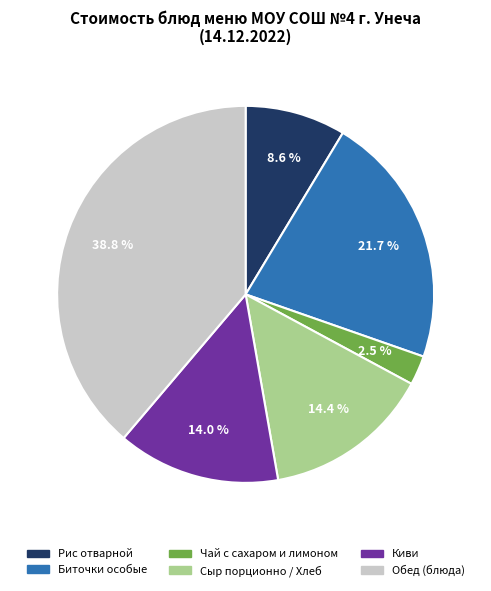

Is the sum of Чай с сахаром и лимоном and Обед (блюда) greater than half?

No